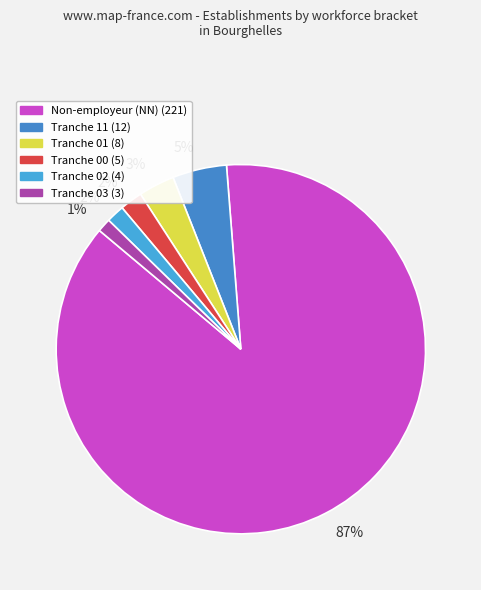

Count the number of slices in the pie.

6